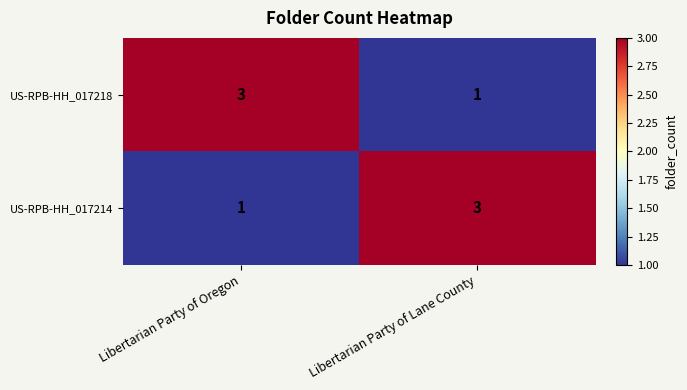

Is the value of US-RPB-HH_017214 at Libertarian Party of Lane County greater than the value of US-RPB-HH_017218 at Libertarian Party of Lane County?

Yes